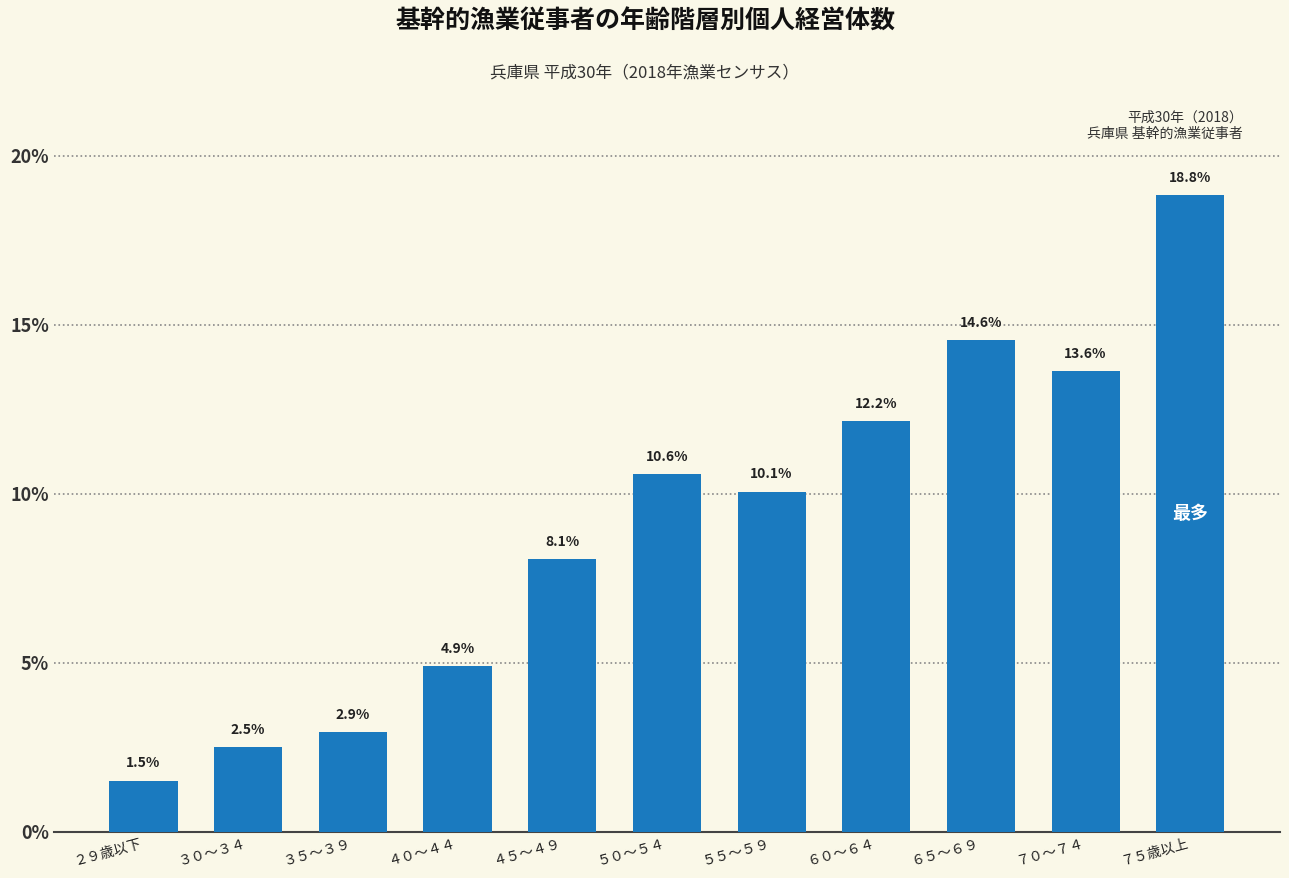

Reading left to right, extract all data points from this chart.

２９歳以下=1.5	３０～３４=2.5	３５～３９=2.9	４０～４４=4.9	４５～４９=8.1	５０～５４=10.6	５５～５９=10.1	６０～６４=12.2	６５～６９=14.6	７０～７４=13.6	７５歳以上=18.8